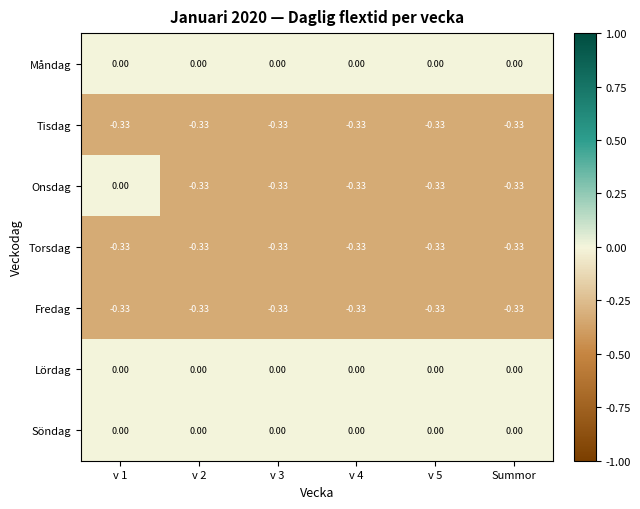

Which series has the widest spread of values?

Onsdag